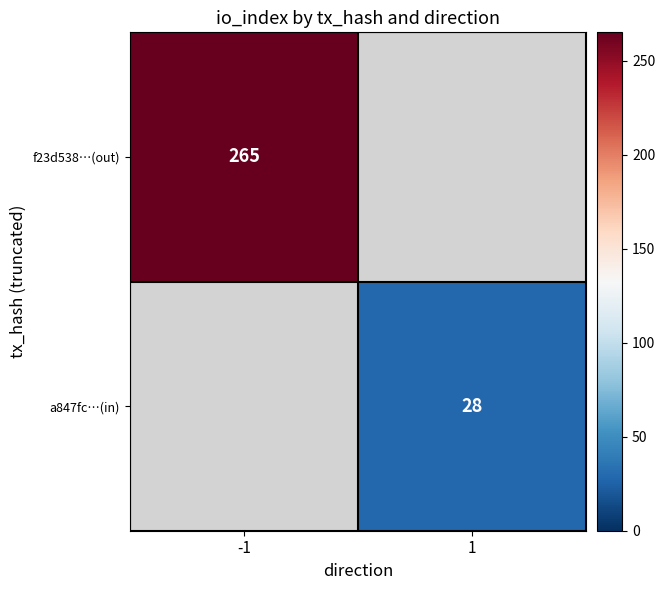

The value of f23d538…(out) at -1 is 265. True or false?

True